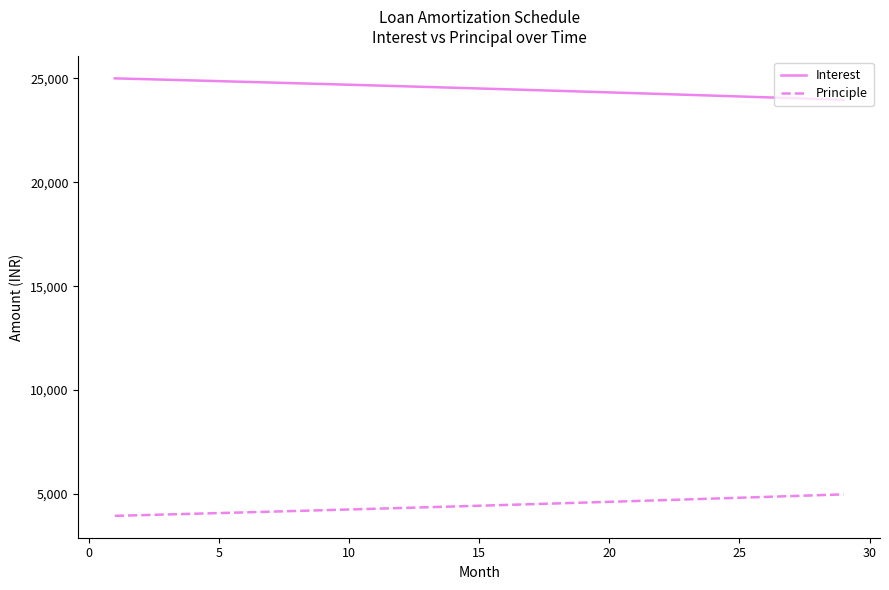

What is the difference between the maximum and minimum values in the Interest series?

1033.4